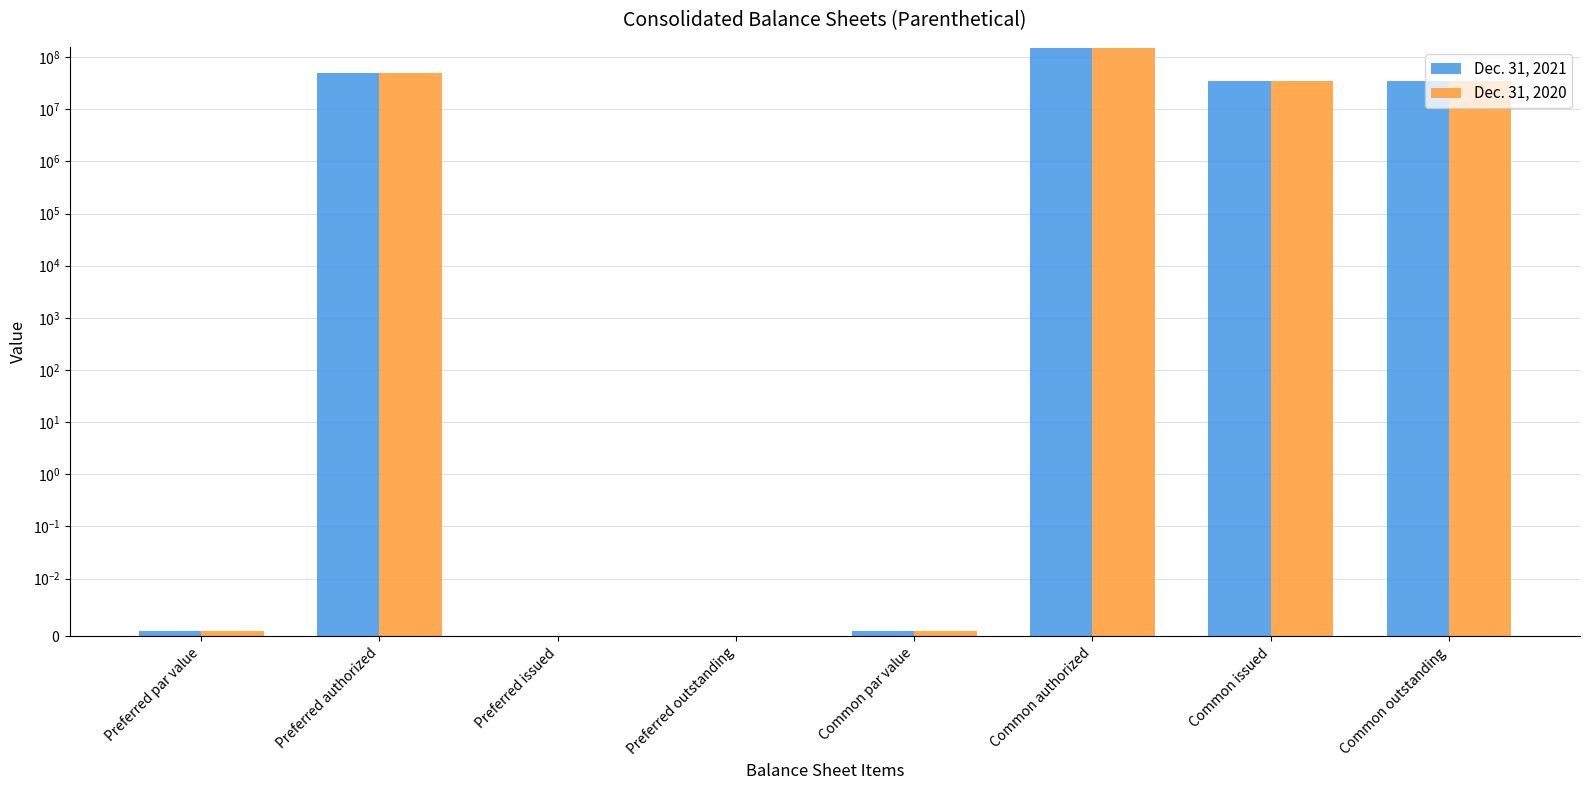

Reading right to left, extract all data points from this chart.

Dec. 31, 2021: 35540000.0	35540000.0	150000000.0	0.0	0.0	0.0	50000000.0	0.0
Dec. 31, 2020: 35540000.0	35540000.0	150000000.0	0.0	0.0	0.0	50000000.0	0.0